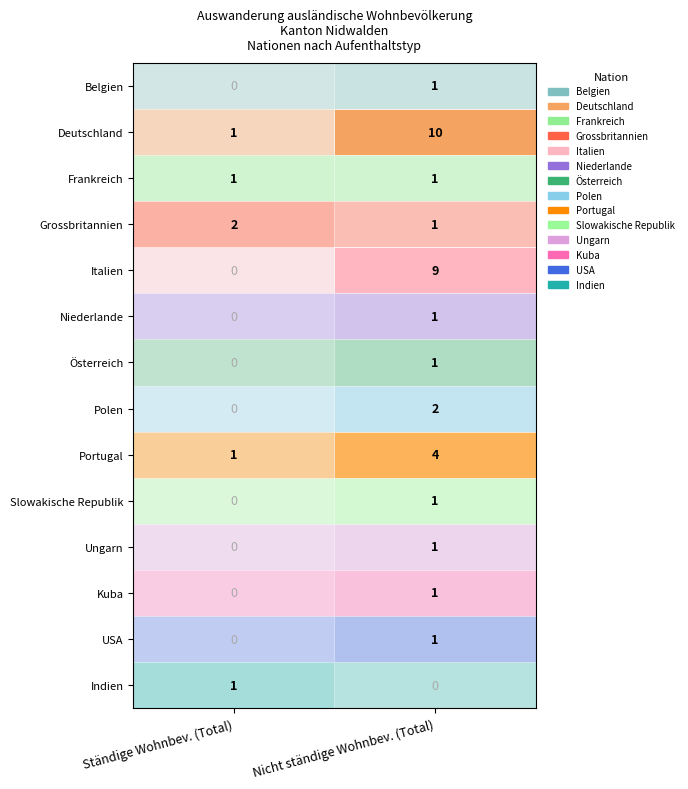

What is the sum of the Belgien values at 0 and 1?

1